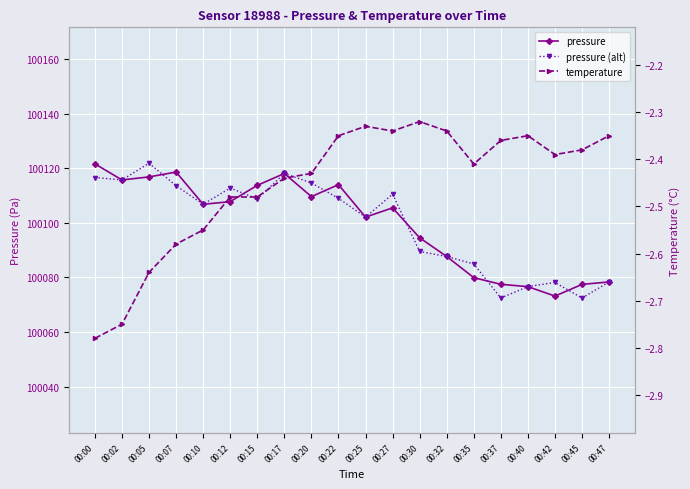

Is it true that pressure (alt) equals 48757.1 at 00:10?

False